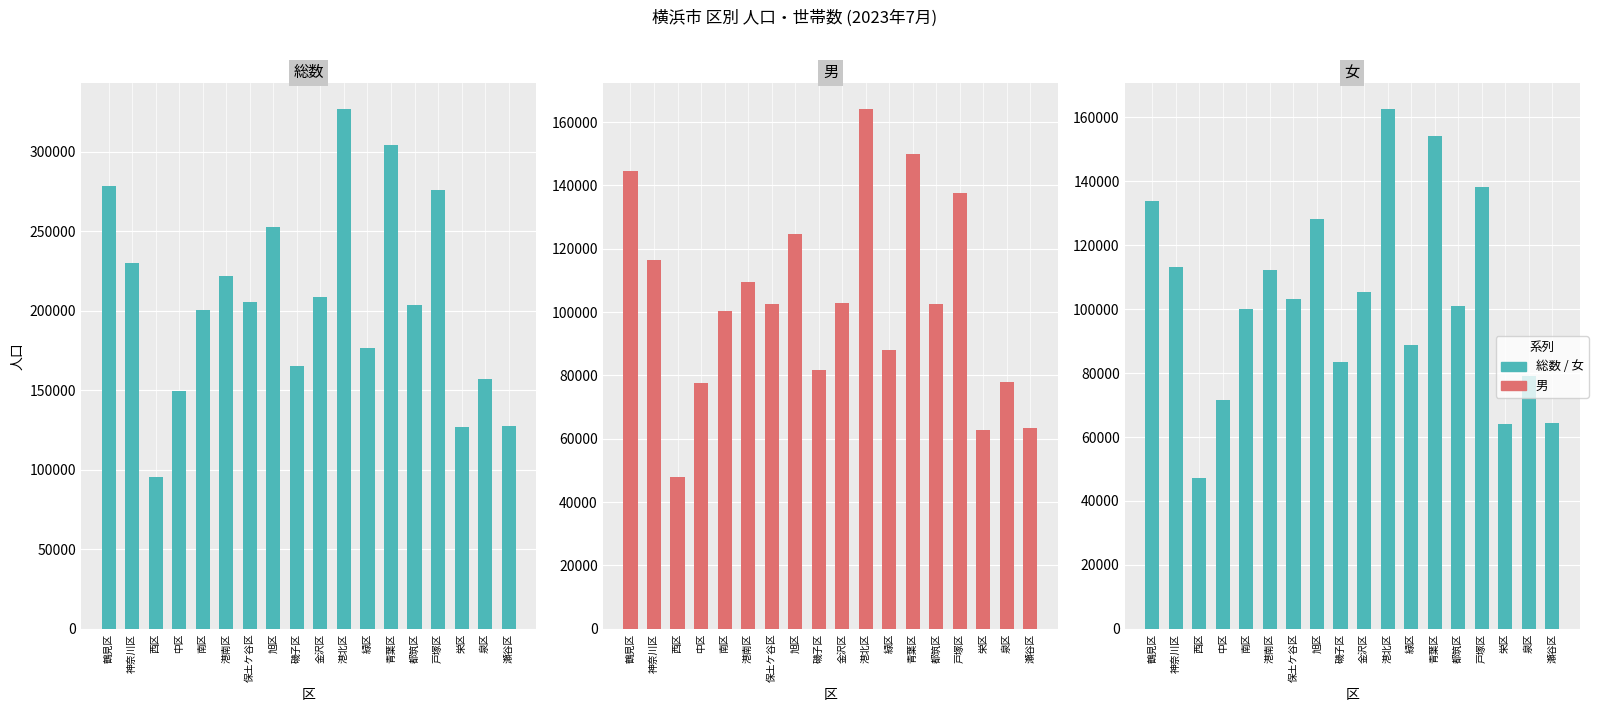

The value of 女 at 磯子区 is 83368. True or false?

True